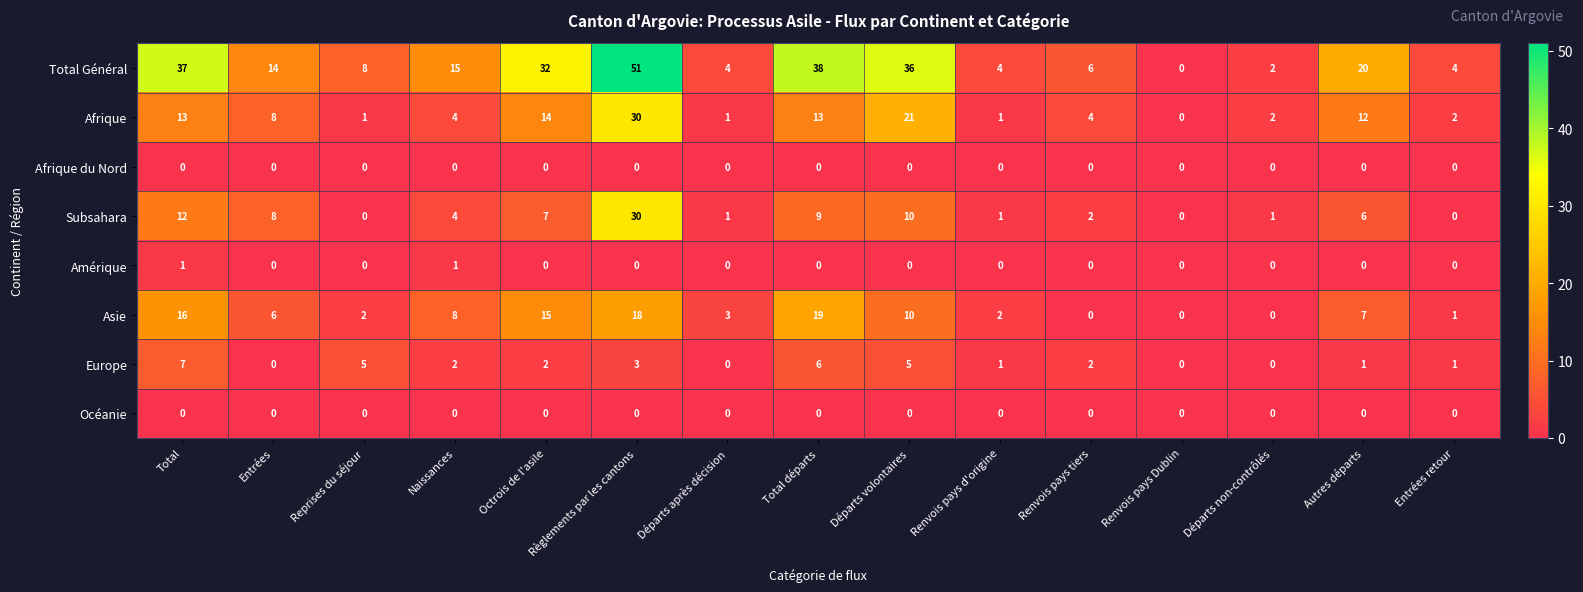

What is the difference between the highest and lowest values at Octrois de l'asile?

32